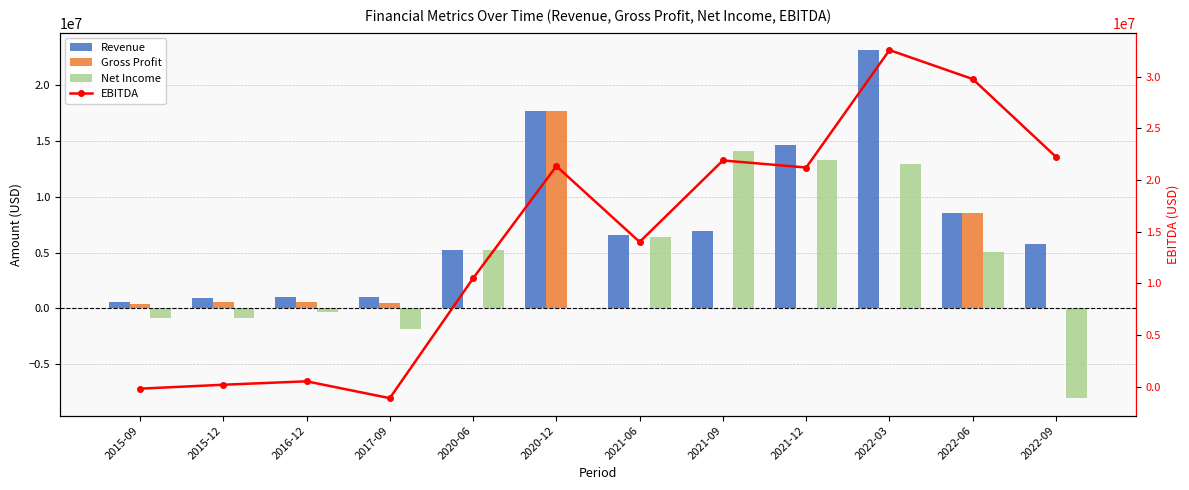

At which label is Gross Profit closest to 8833000?

2022-06